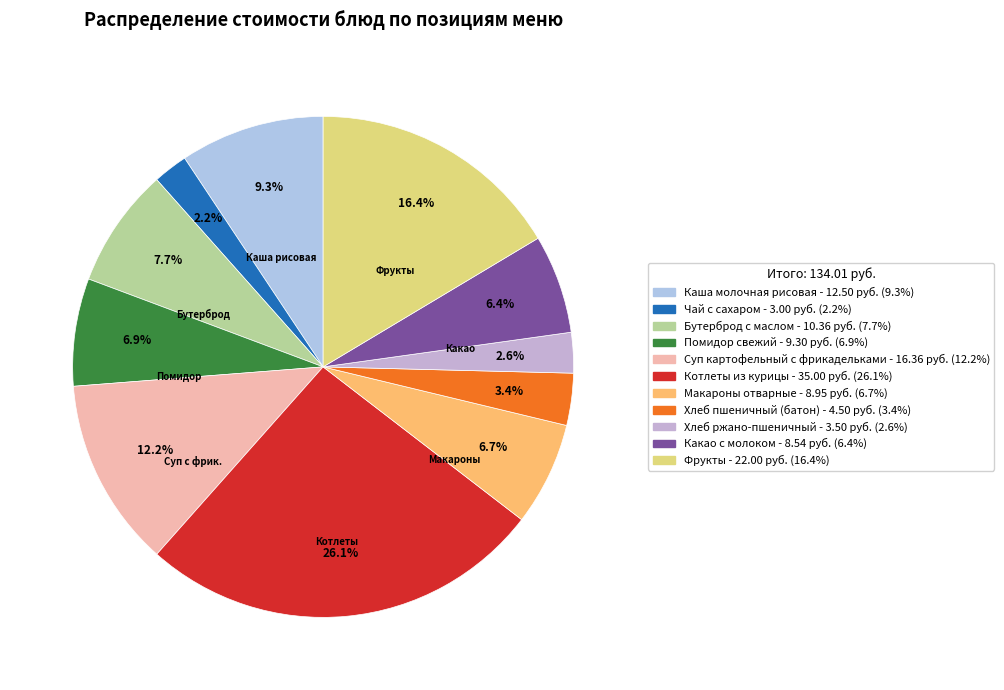

Is there a majority slice in this chart?

No